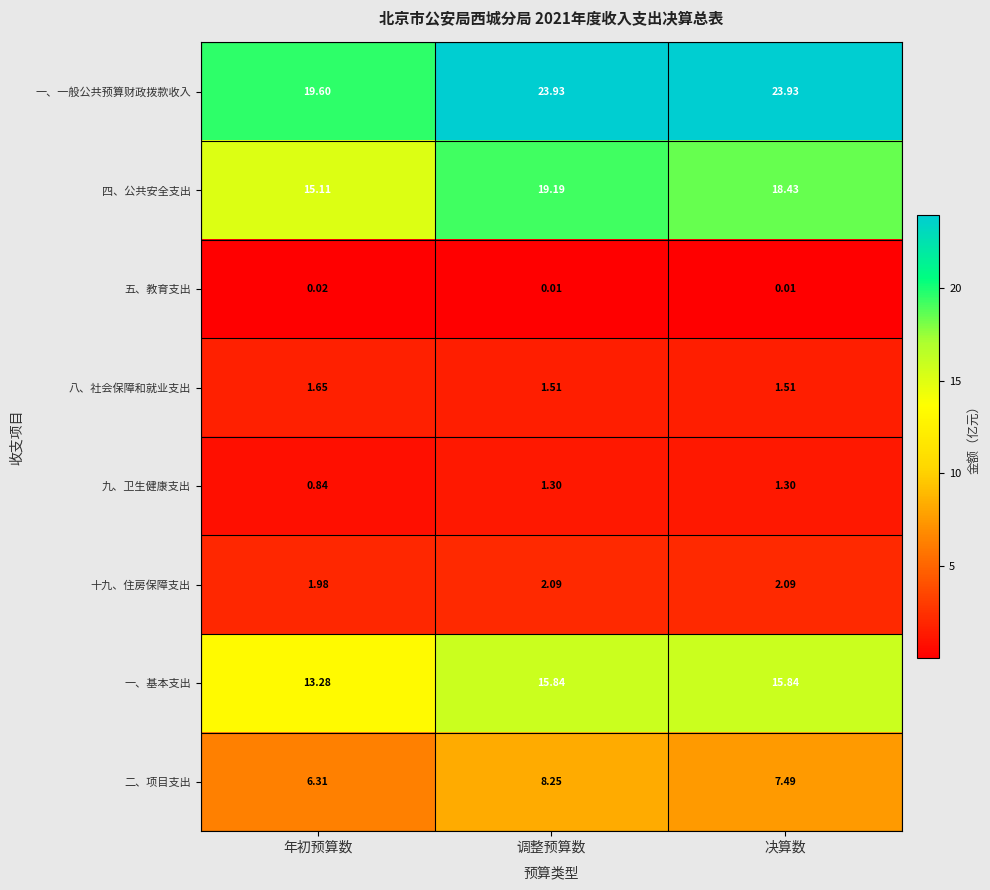

Which category has the highest value in the 五、教育支出 series?

年初预算数